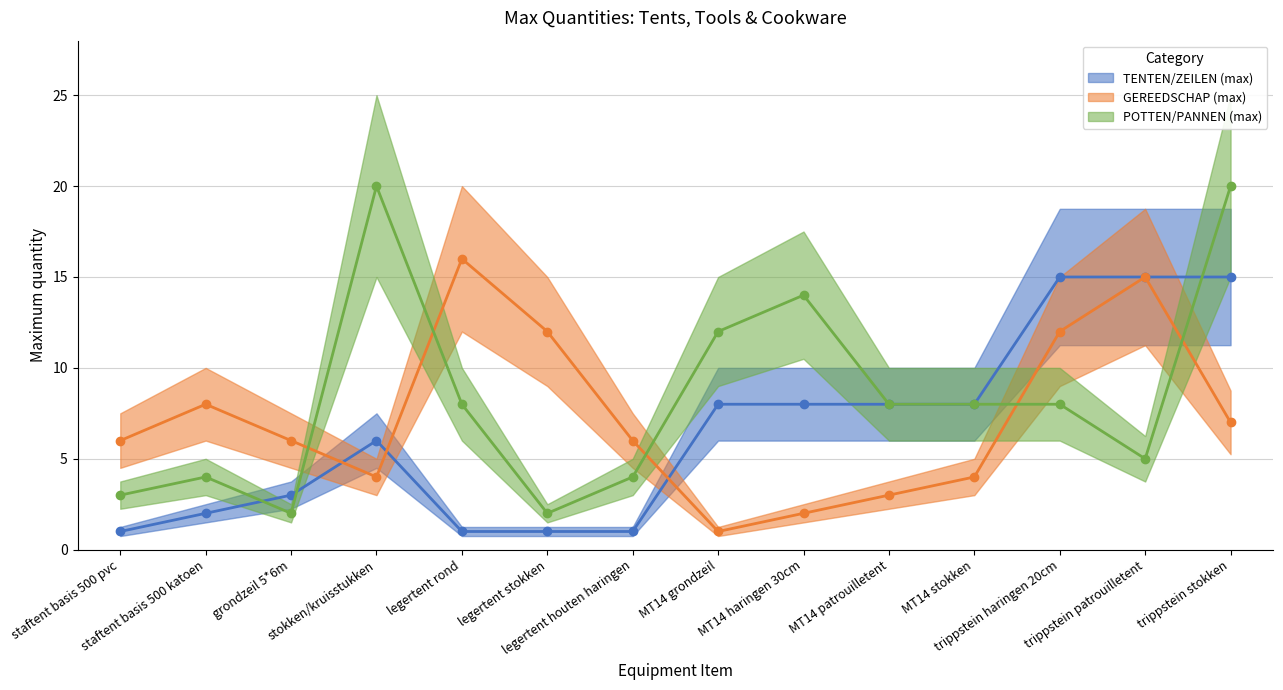

List the series in order of their peak value, lowest first.

TENTEN/ZEILEN (max), GEREEDSCHAP (max), POTTEN/PANNEN (max)